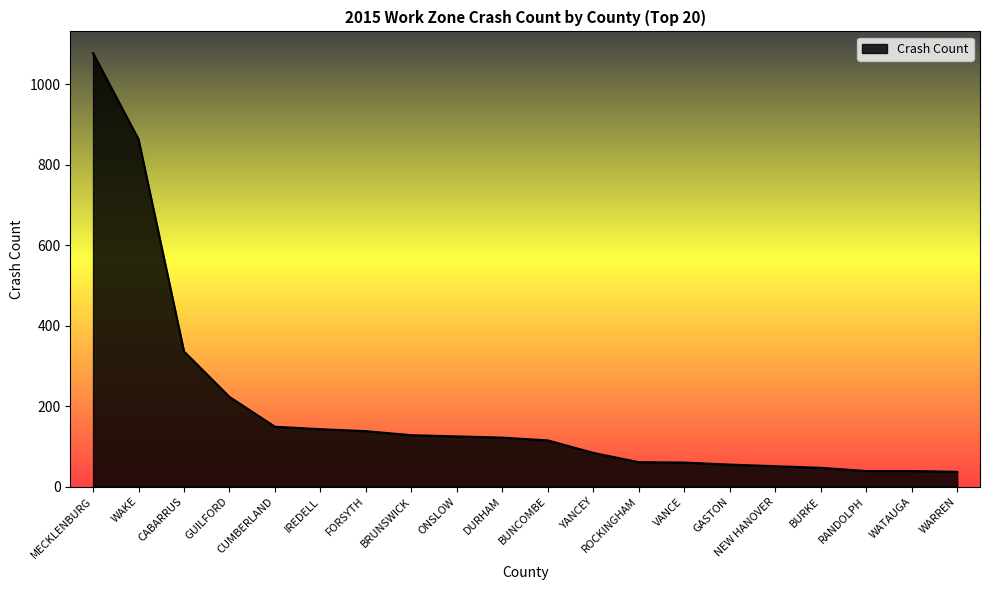

What is the sum of the values at BRUNSWICK and WARREN?

165